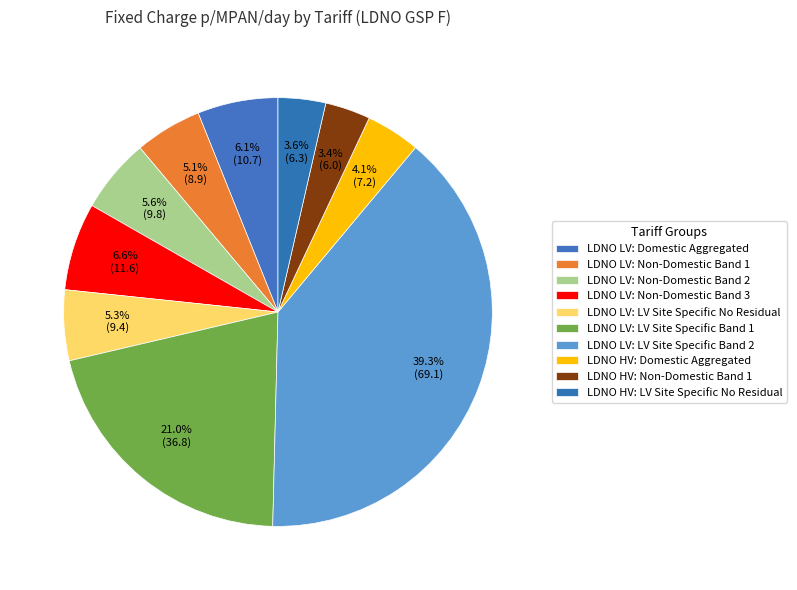

To the nearest percent, what is the difference between the LDNO HV: LV Site Specific No Residual and LDNO LV: Non-Domestic Band 2 slice percentages?

2%